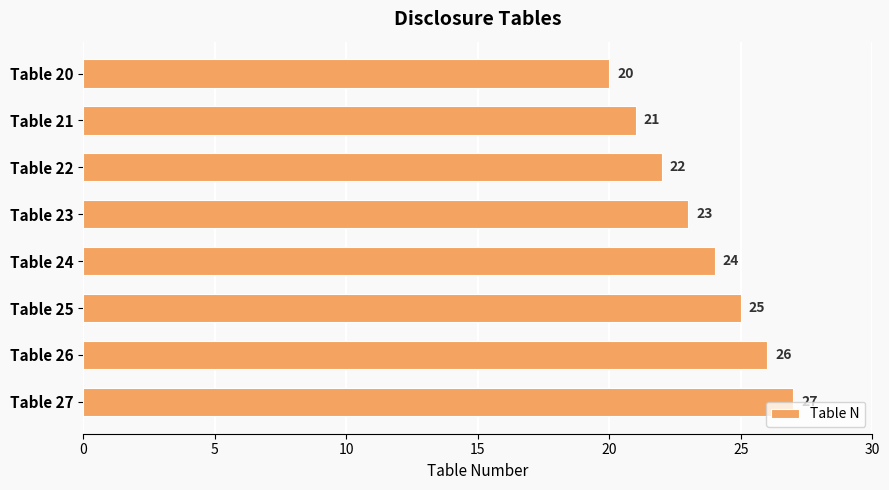

What is the difference between the second highest and minimum values?

6